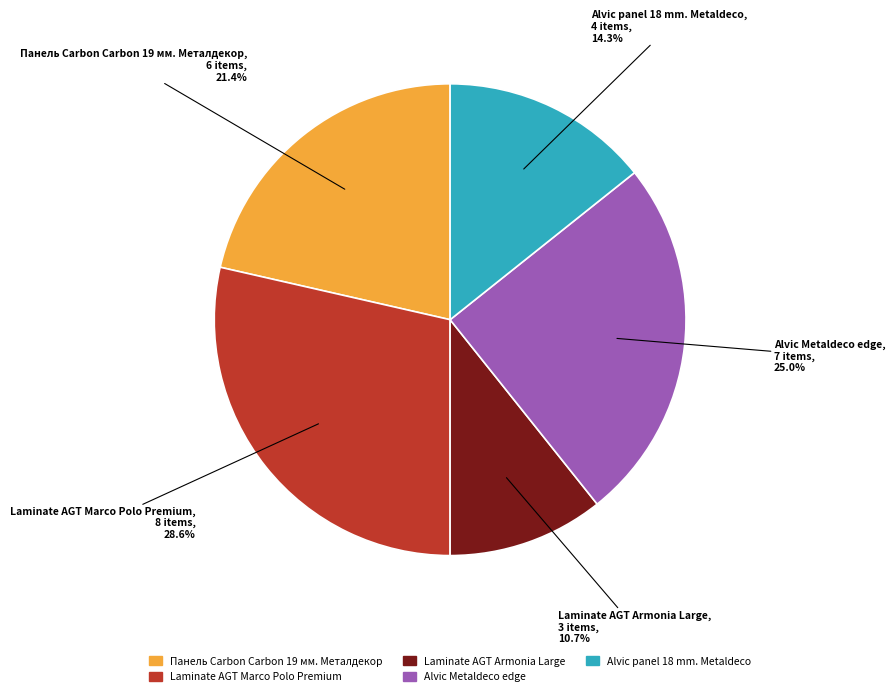

Does Laminate AGT Armonia Large represent more than half of the total?

No